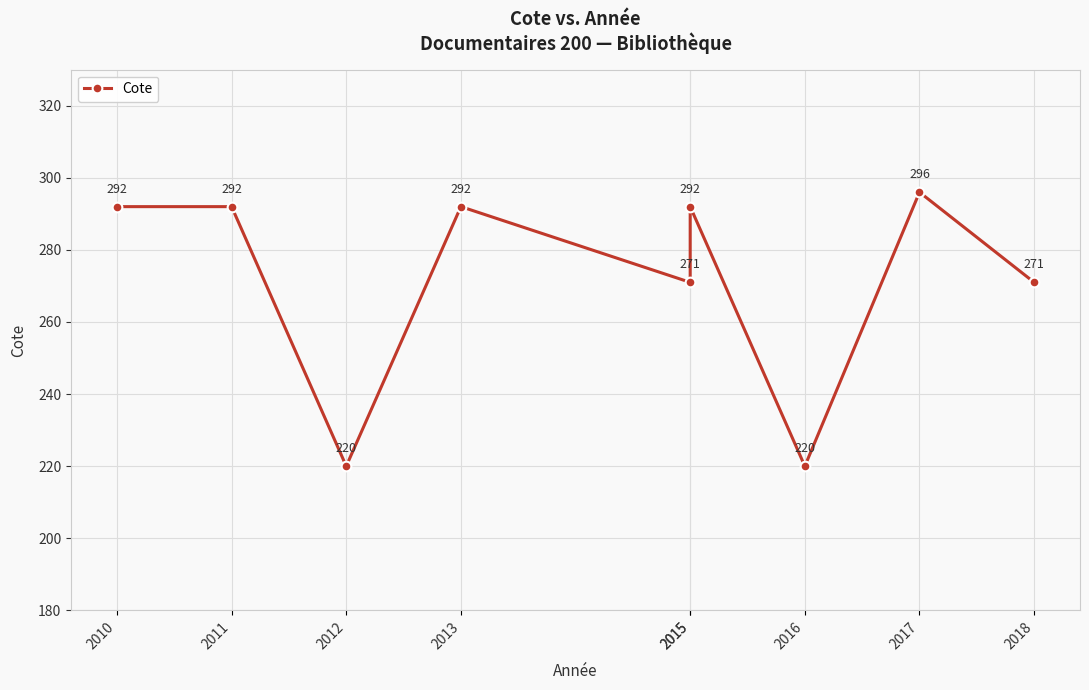

What is the average value?

272